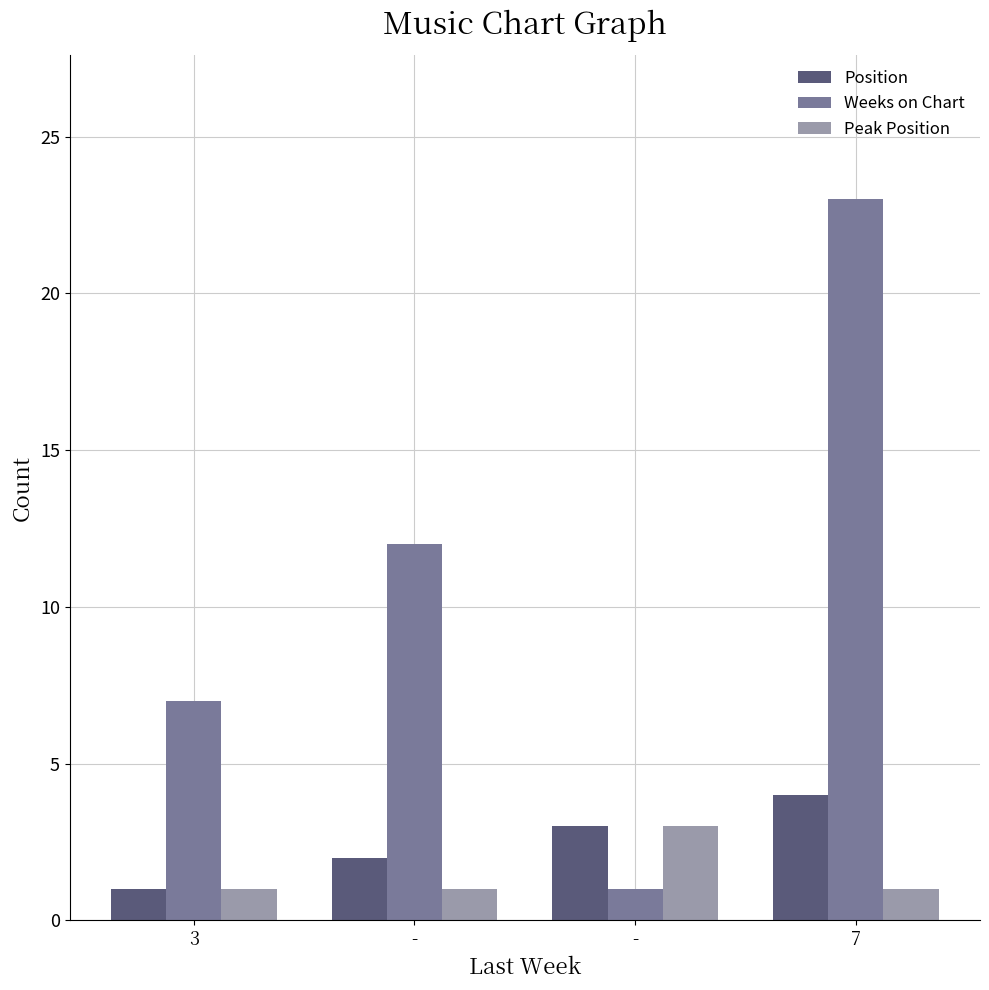

Is it true that Peak Position equals 1 at 3?

True